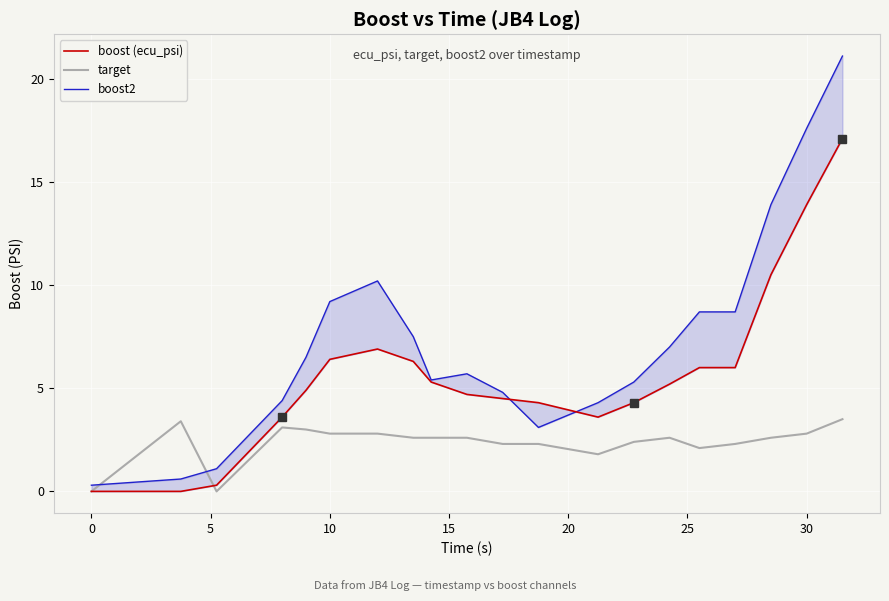

Which series changed the most between 10 and 20?

boost2